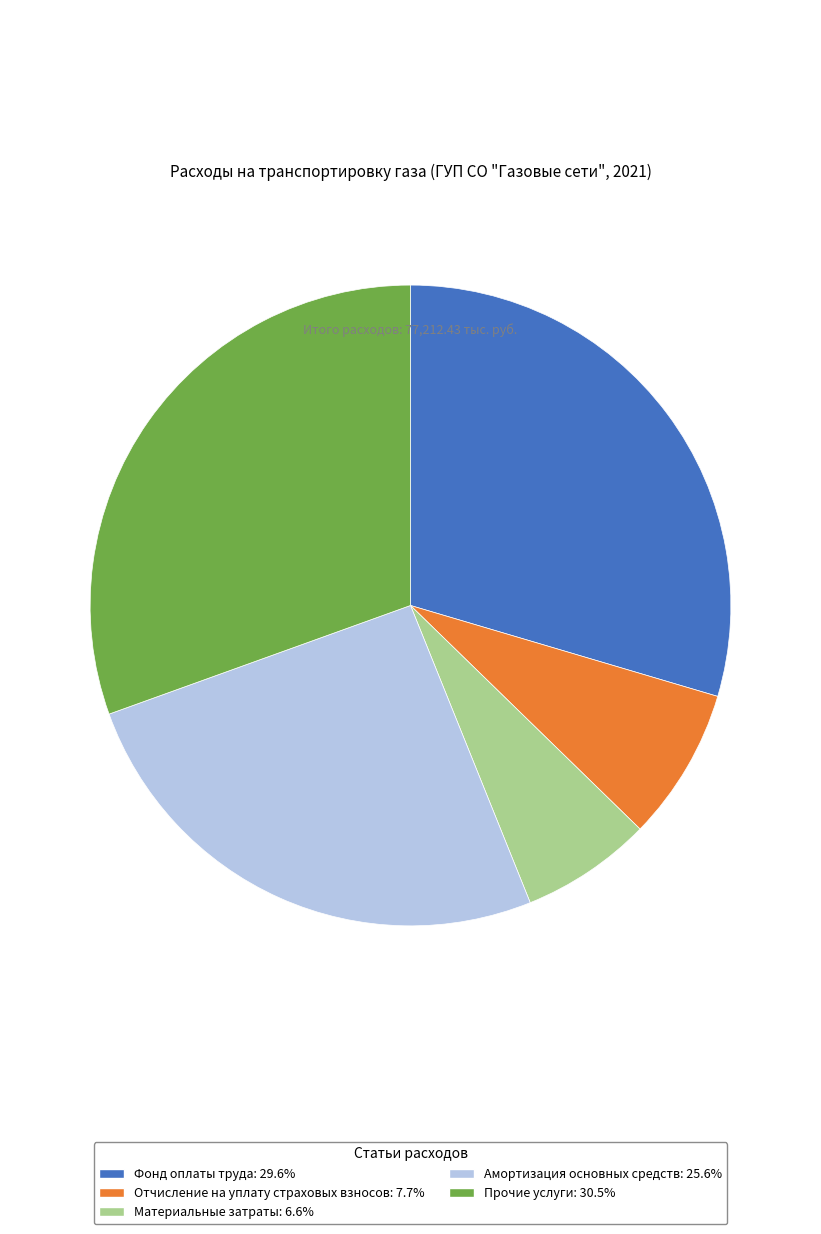

Do Прочие услуги and Материальные затраты together represent more than half of the pie?

No